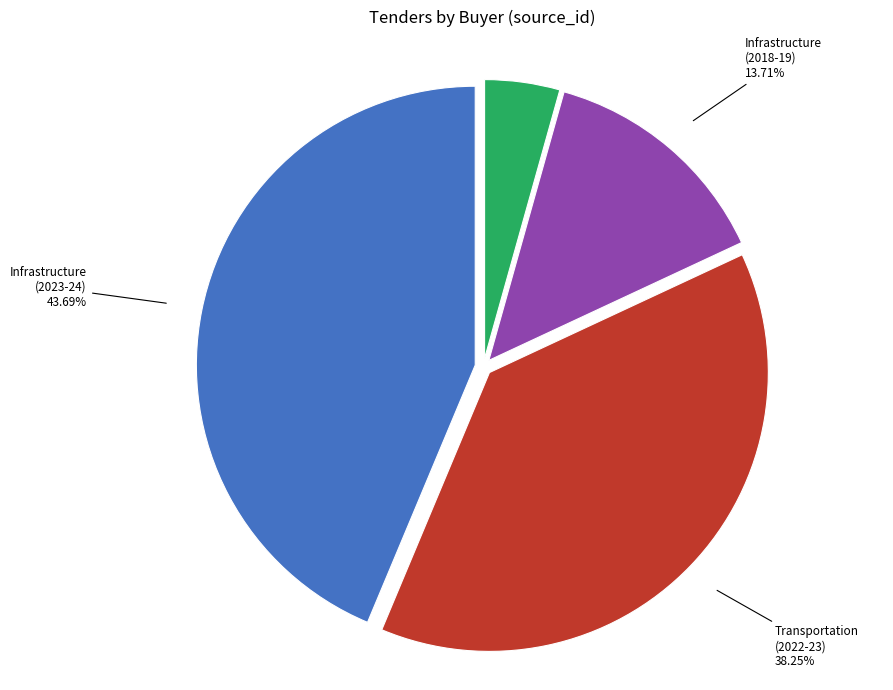

Is there a majority slice in this chart?

No